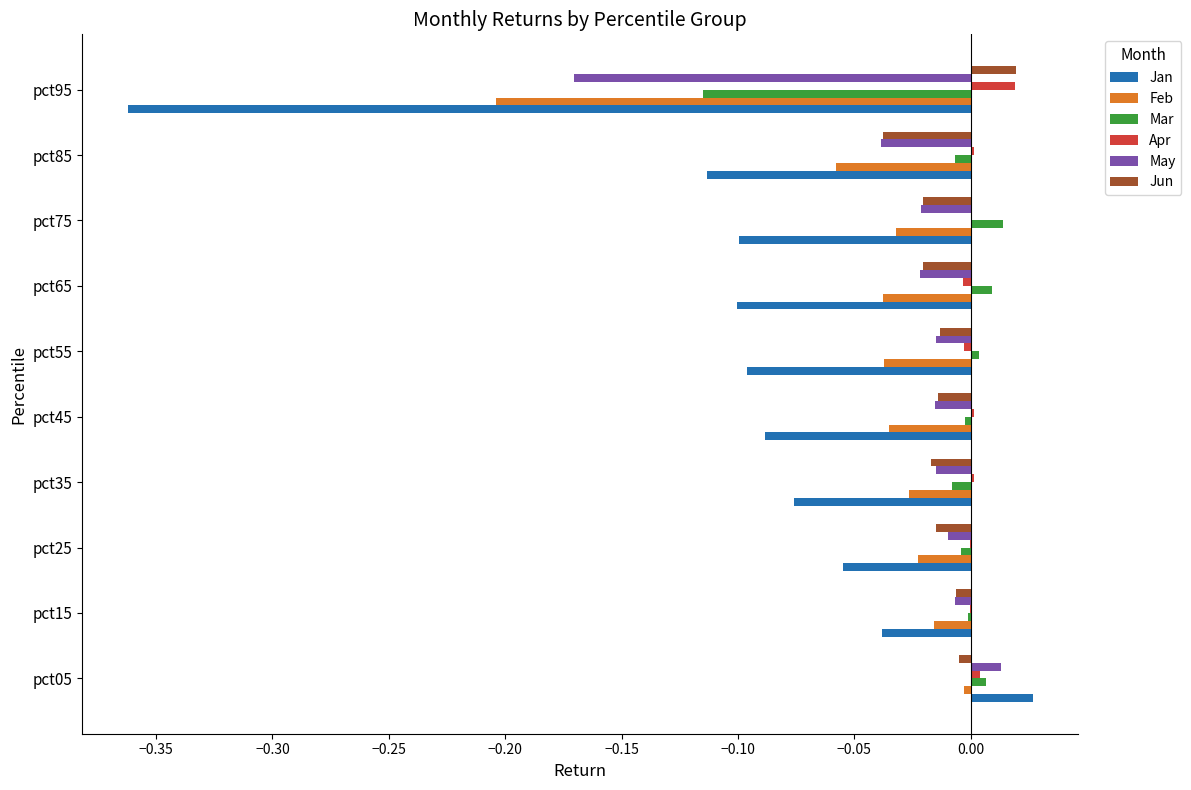

How many data points does each series have?

10